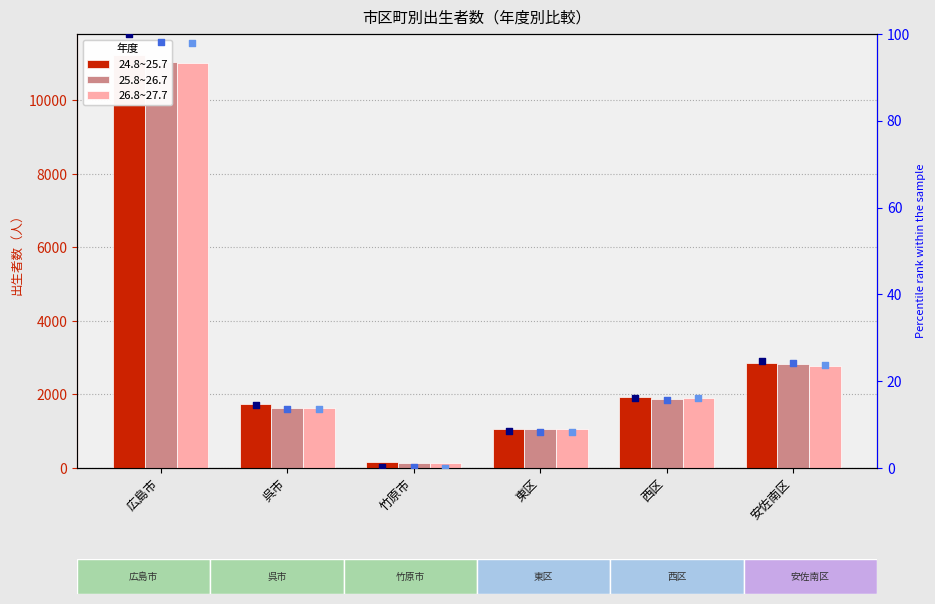

What is the total value across all series at 西区?

5765.0